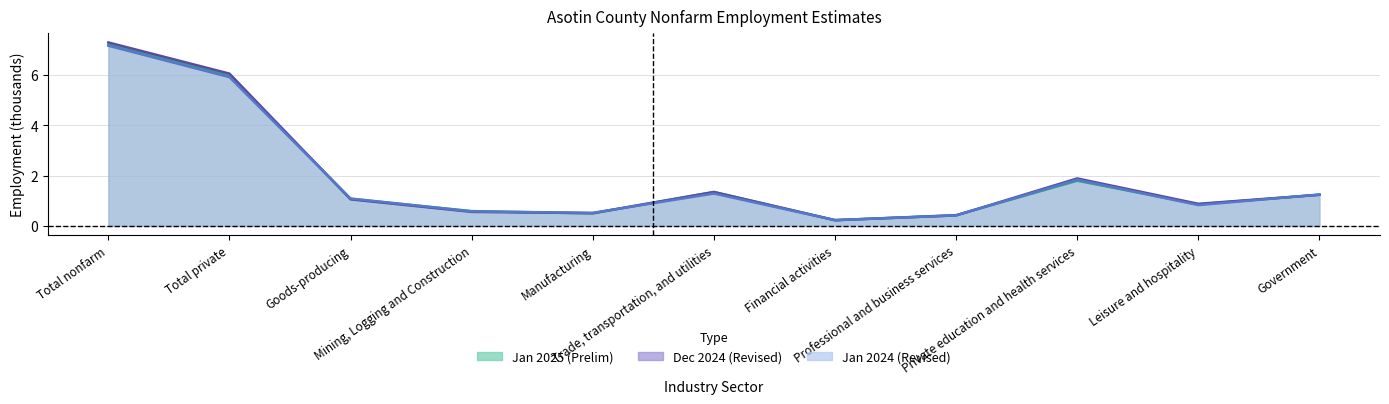

Where do Jan 2024 (Revised) and Jan 2025 (Prelim) first cross each other?

Total private and Goods-producing